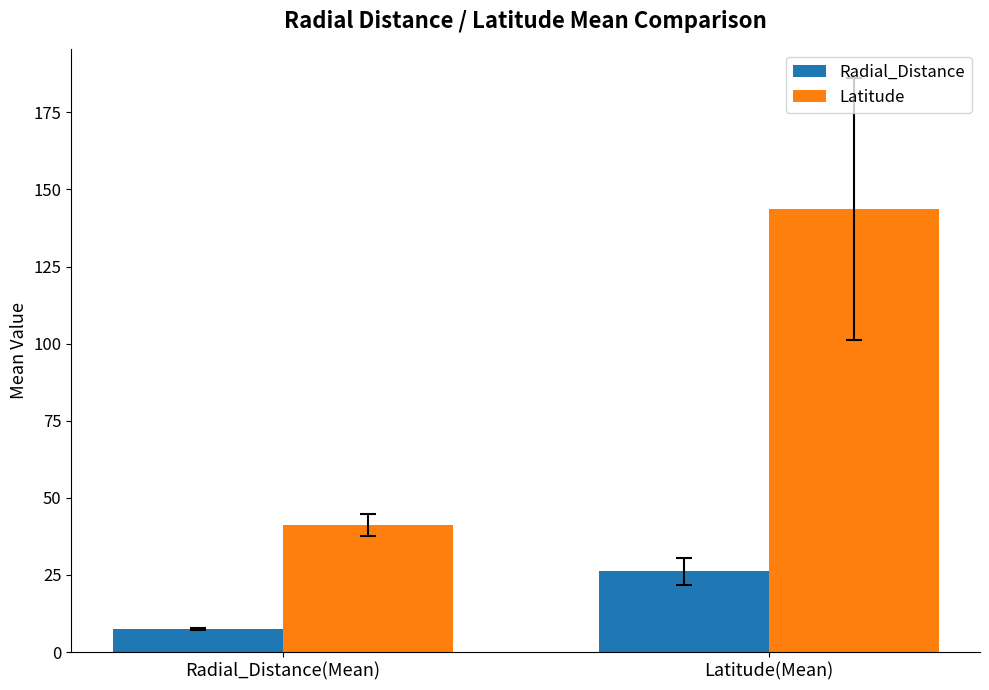

Which series has the largest total across all categories?

Latitude